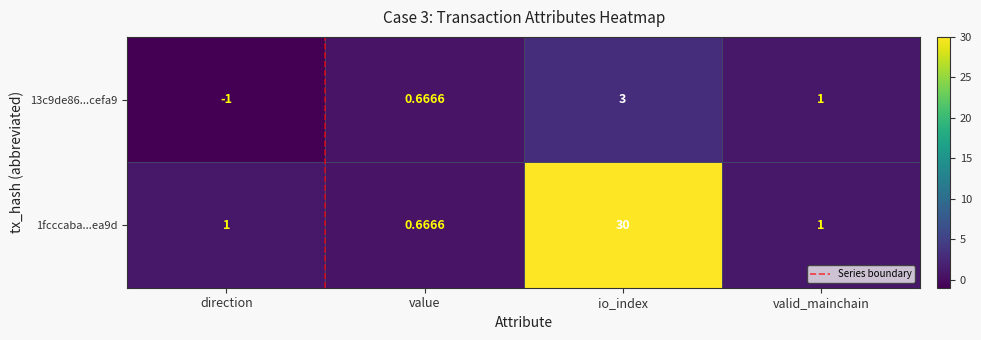

Which series has the largest range (max minus min)?

1fcccaba...ea9d